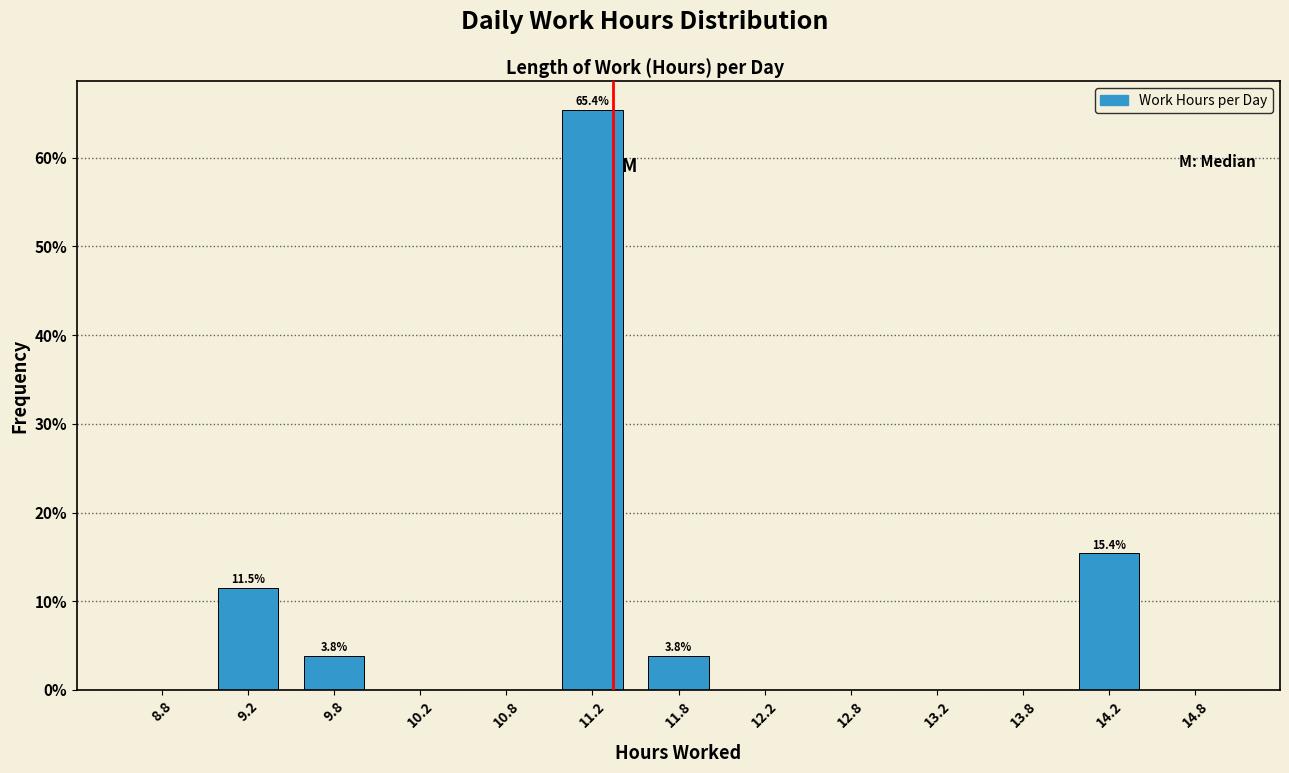

Over which range of the x-axis is the bar tallest?

11.0 to 11.5